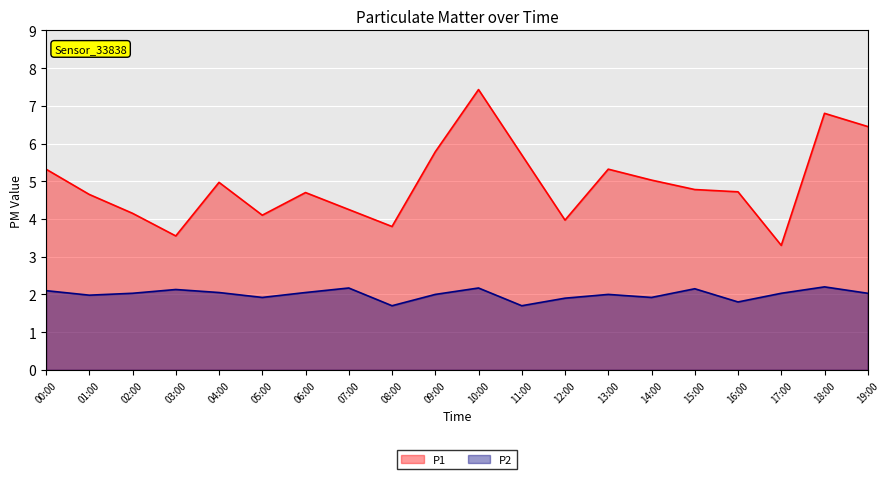

What is the difference between the maximum and minimum values in the P1 series?

4.1